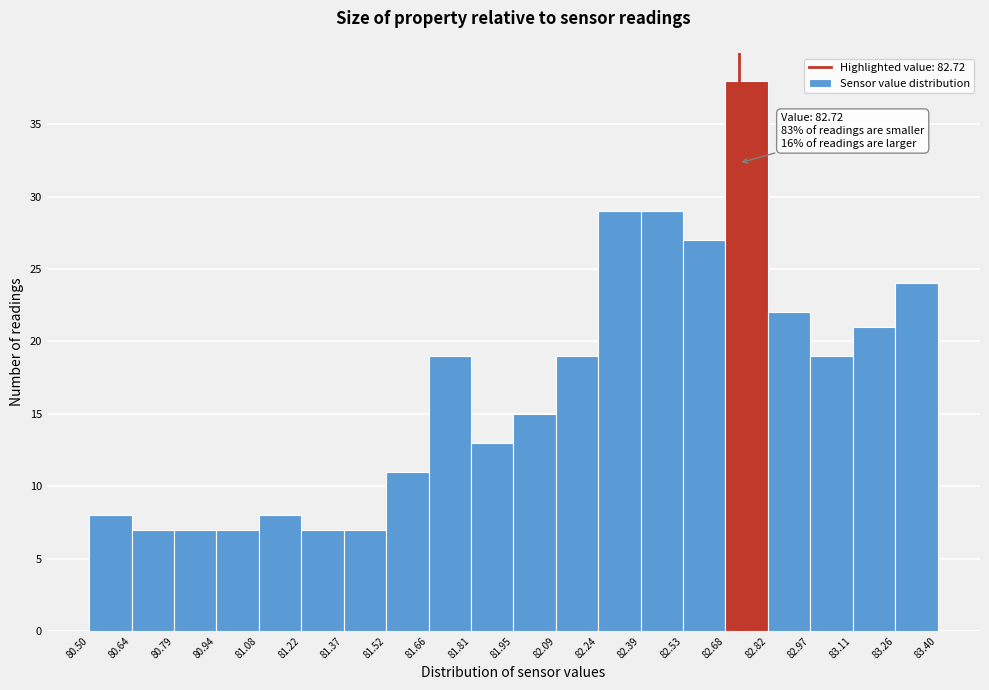

Over which range of the x-axis is the bar tallest?

82.68 to 82.82